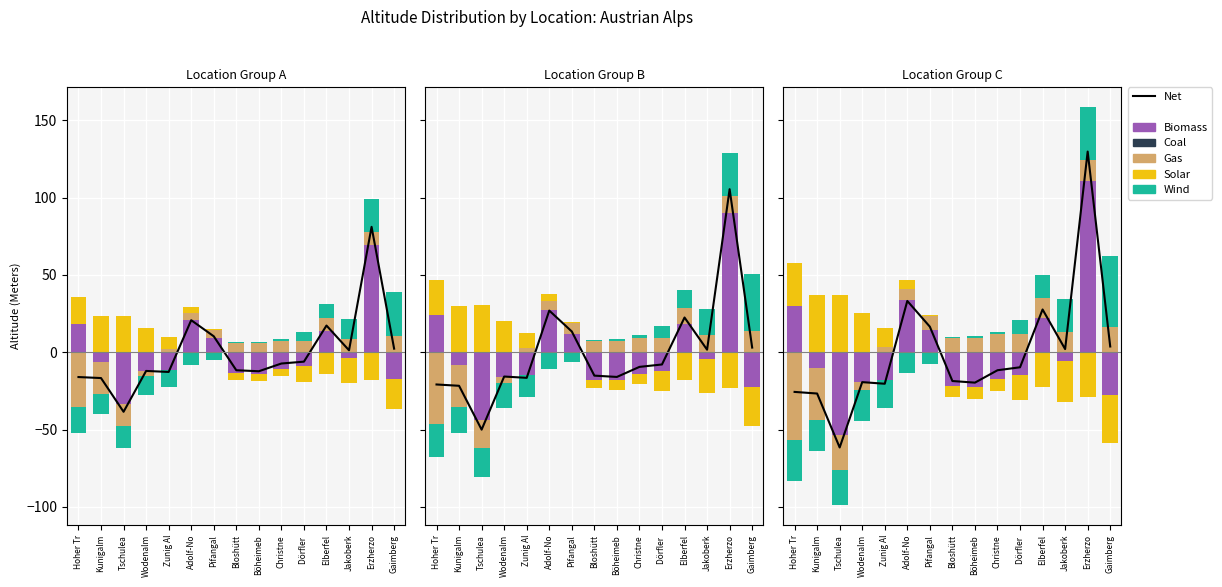

The value of Solar at Wodenalm is 10.3. True or false?

False